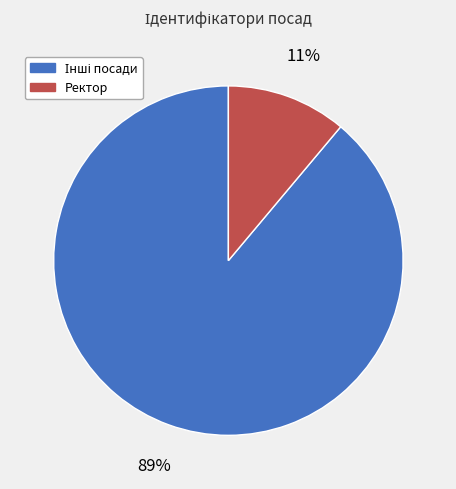

To the nearest percent, what is the average slice percentage?

50%